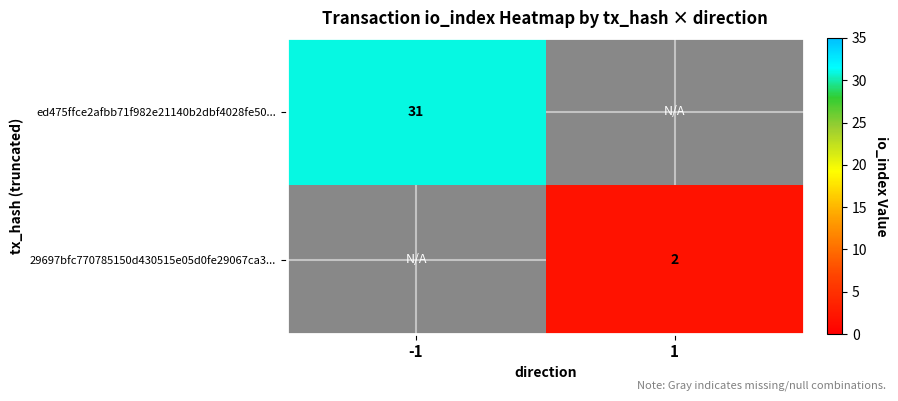

What is the lowest value of the ed475ffce2afbb71f982e21140b2dbf4028fe50... series?

31.0